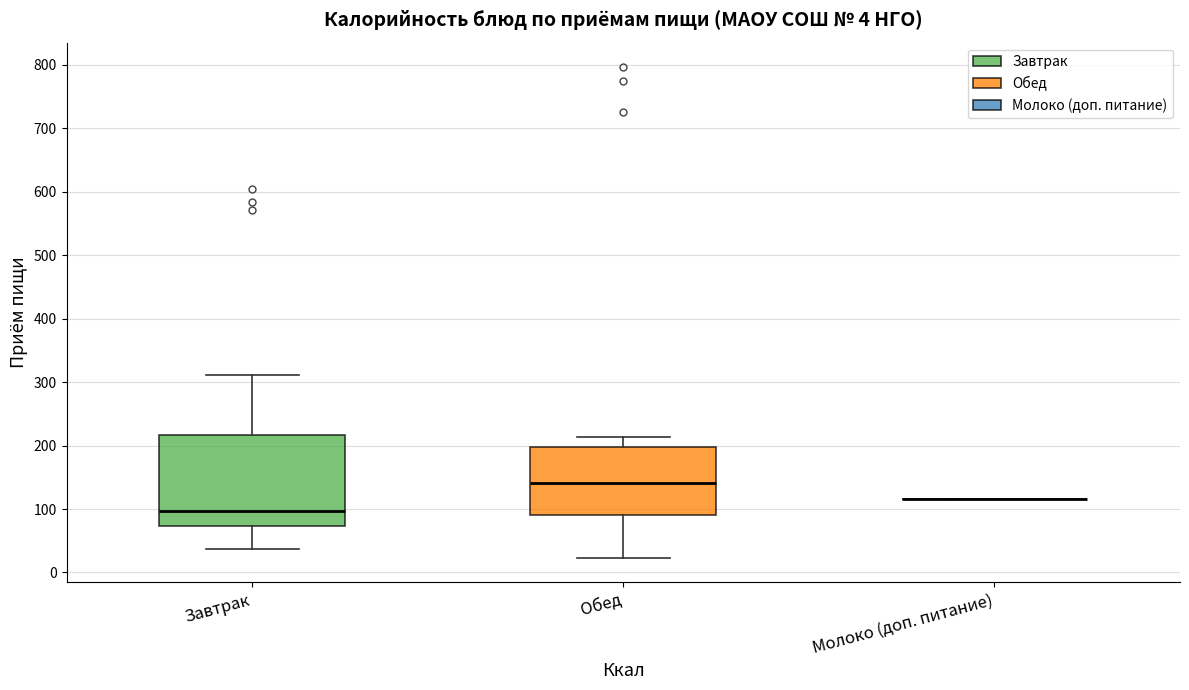

Which box is the tallest, from its lower edge to its upper edge?

Завтрак